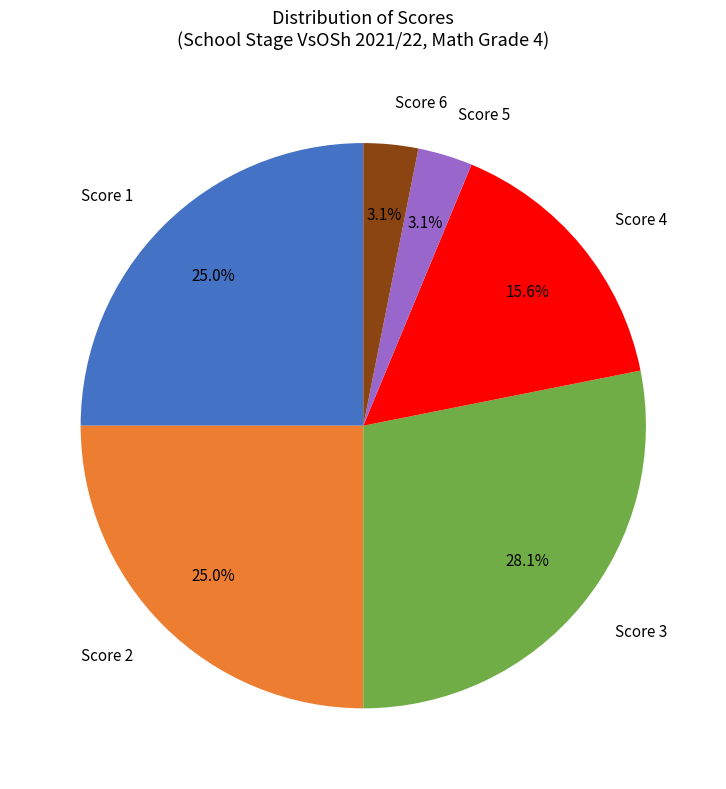

Is there a majority slice in this chart?

No